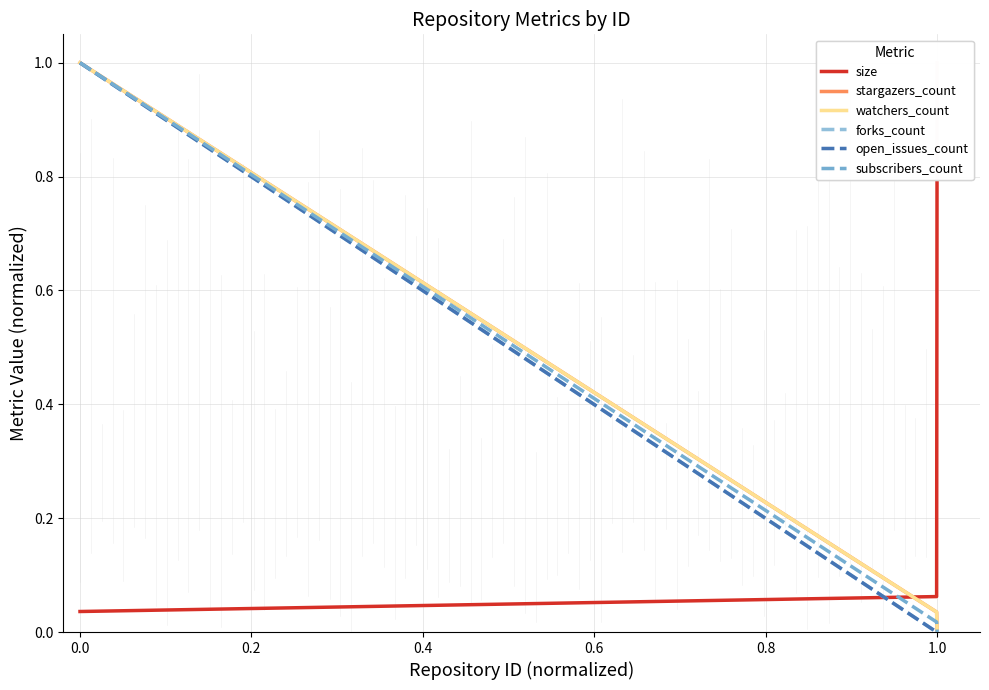

How many positive values does the subscribers_count series have?

2